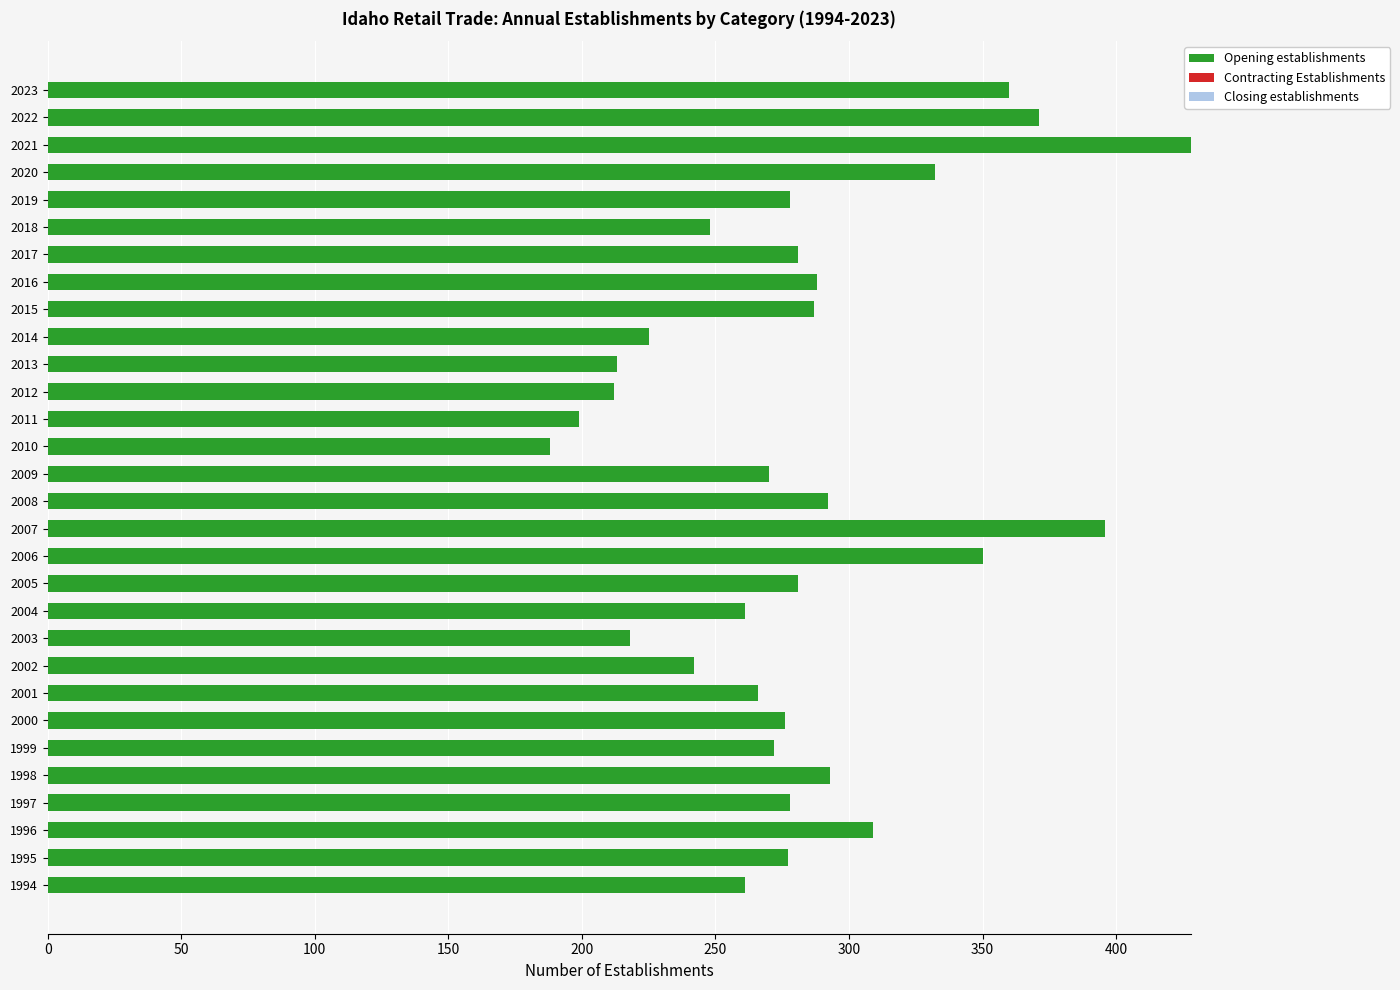

At which category does the chart reach its peak across all series?

2021